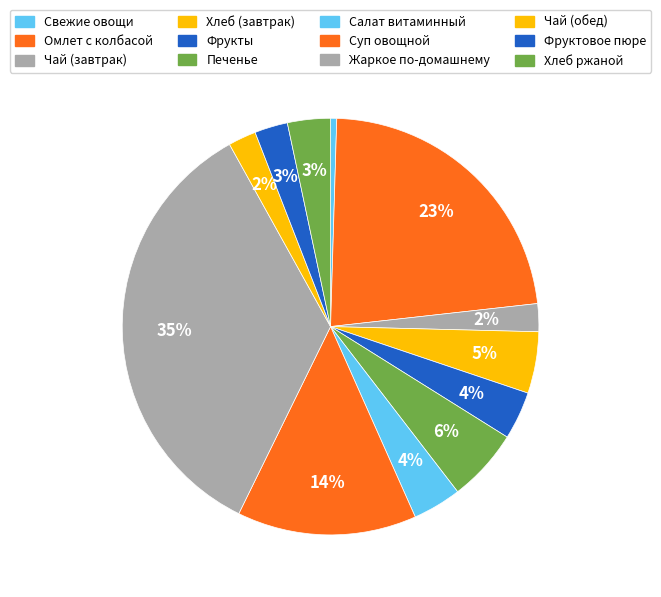

How many slices are in this pie chart?

12